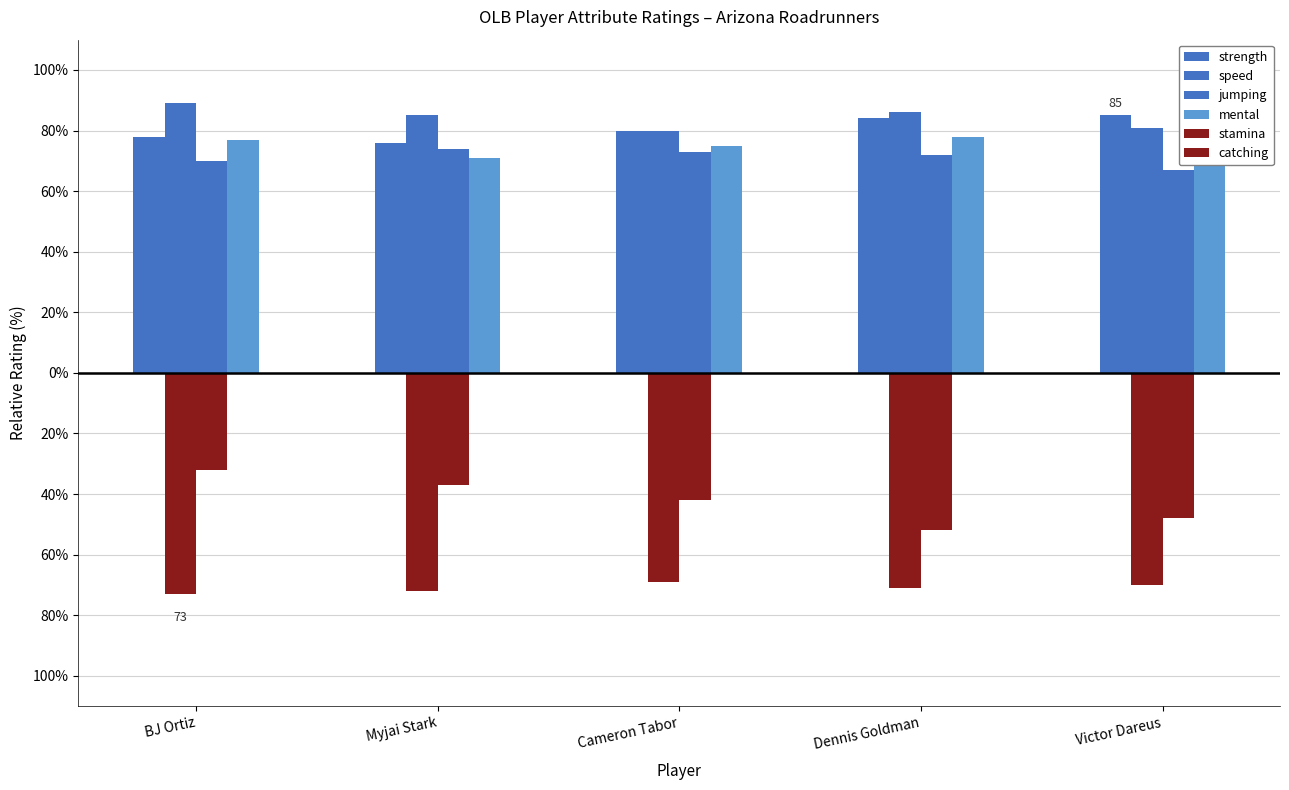

What is the label of the 2nd bar from the left?

Myjai Stark